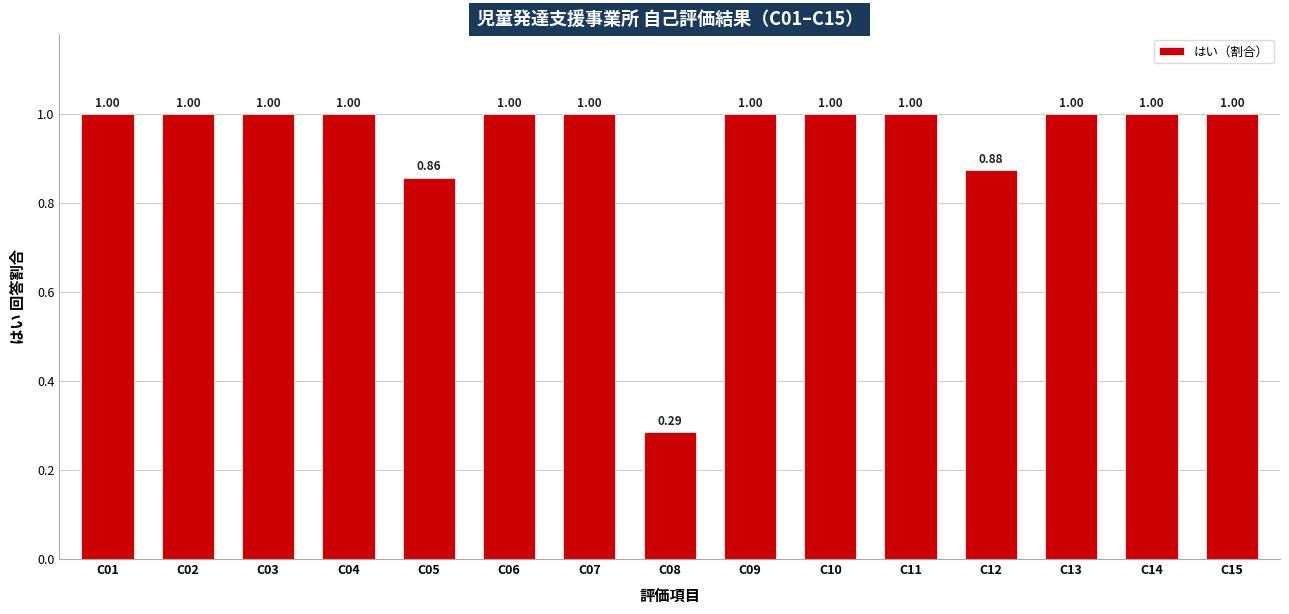

True or false: the data shows 1.8 at C15.

False